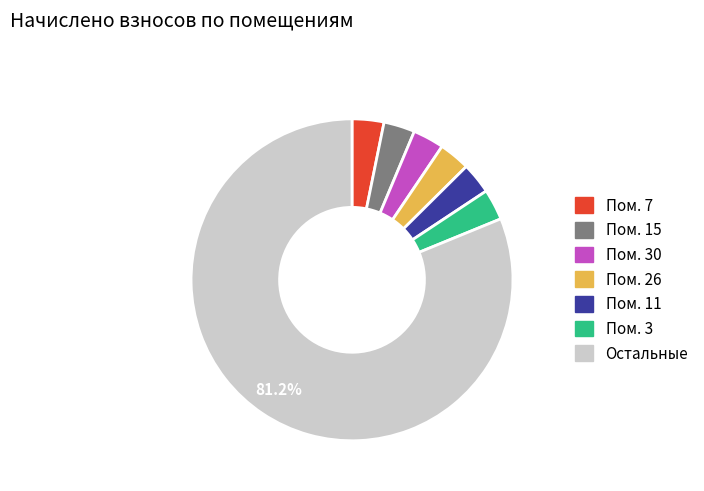

Is there a majority slice in this chart?

Yes